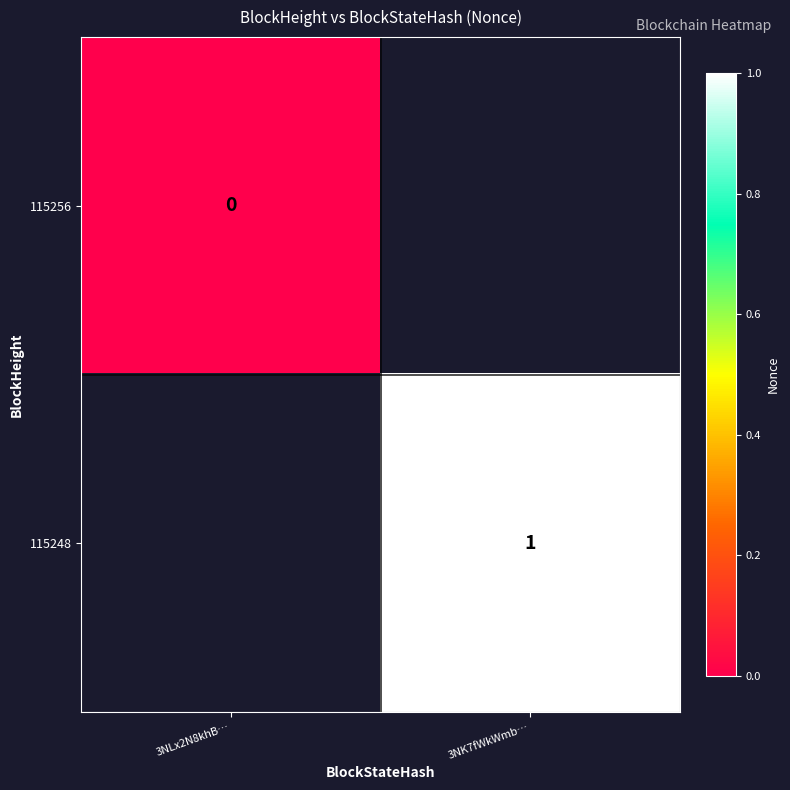

Is the value of 115256 at 3NLx2N8khB… greater than the value of 115248 at 3NK7fWkWmb…?

No